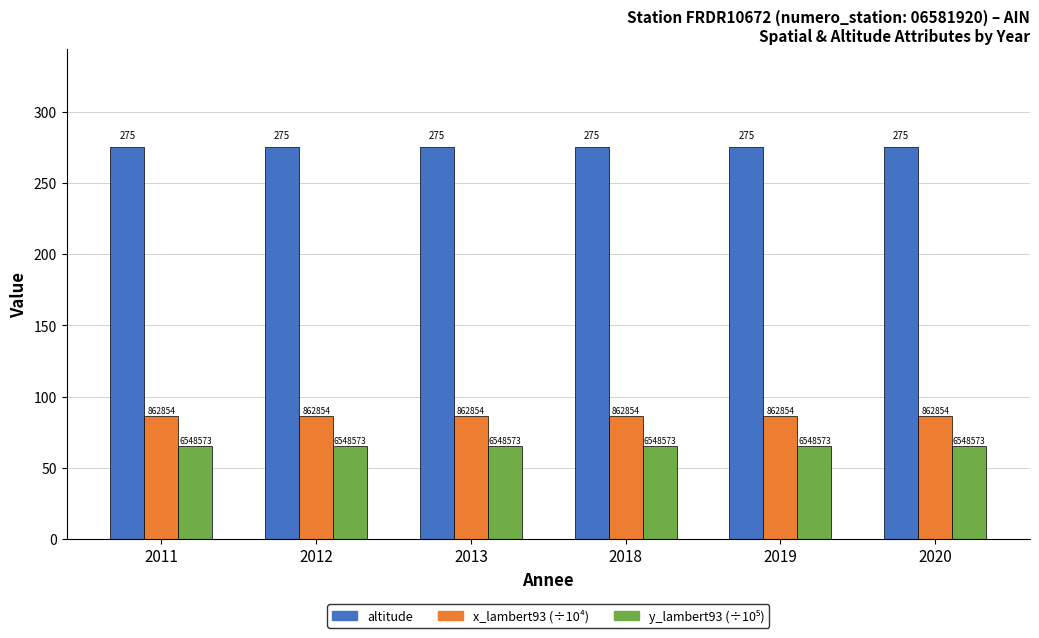

What is the sum of the y_lambert93 (÷10⁵) values at 2012 and 2013?

131.0